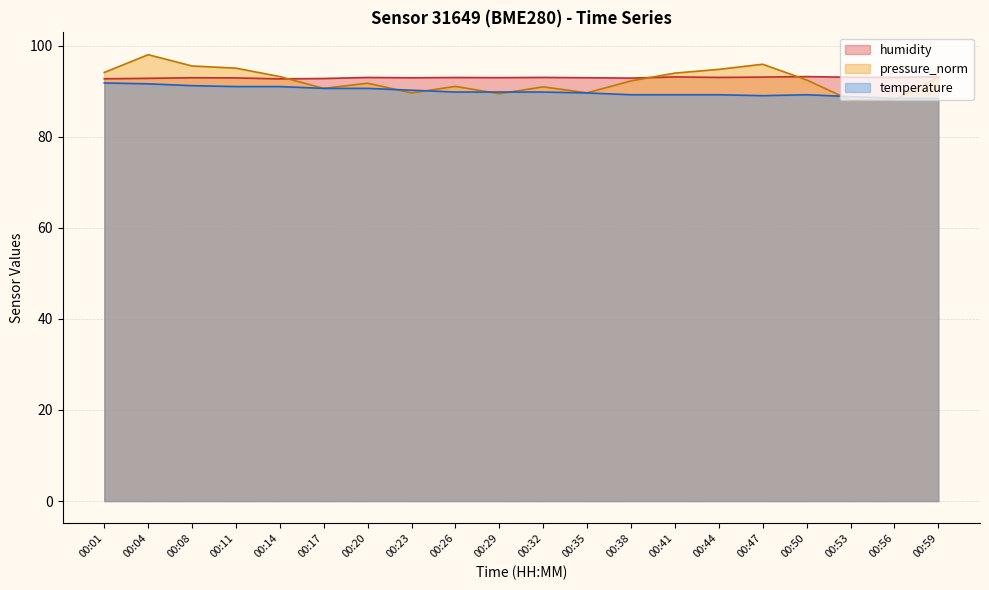

List the labels in order of pressure_norm value, smallest first.

00:53, 00:56, 00:29, 00:23, 00:35, 00:17, 00:32, 00:26, 00:20, 00:38, 00:50, 00:59, 00:14, 00:41, 00:01, 00:44, 00:11, 00:08, 00:47, 00:04